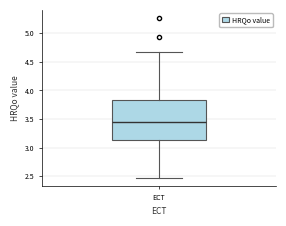

Transcribe this box plot: give where the median line is, the range the box spans, and where the two whiskers end, as read against the y-axis. The values are not printed on the chart, so give them approximately, as read against the axis.

median 3.45, box 3.15 to 3.85, whiskers 2.45 to 4.65